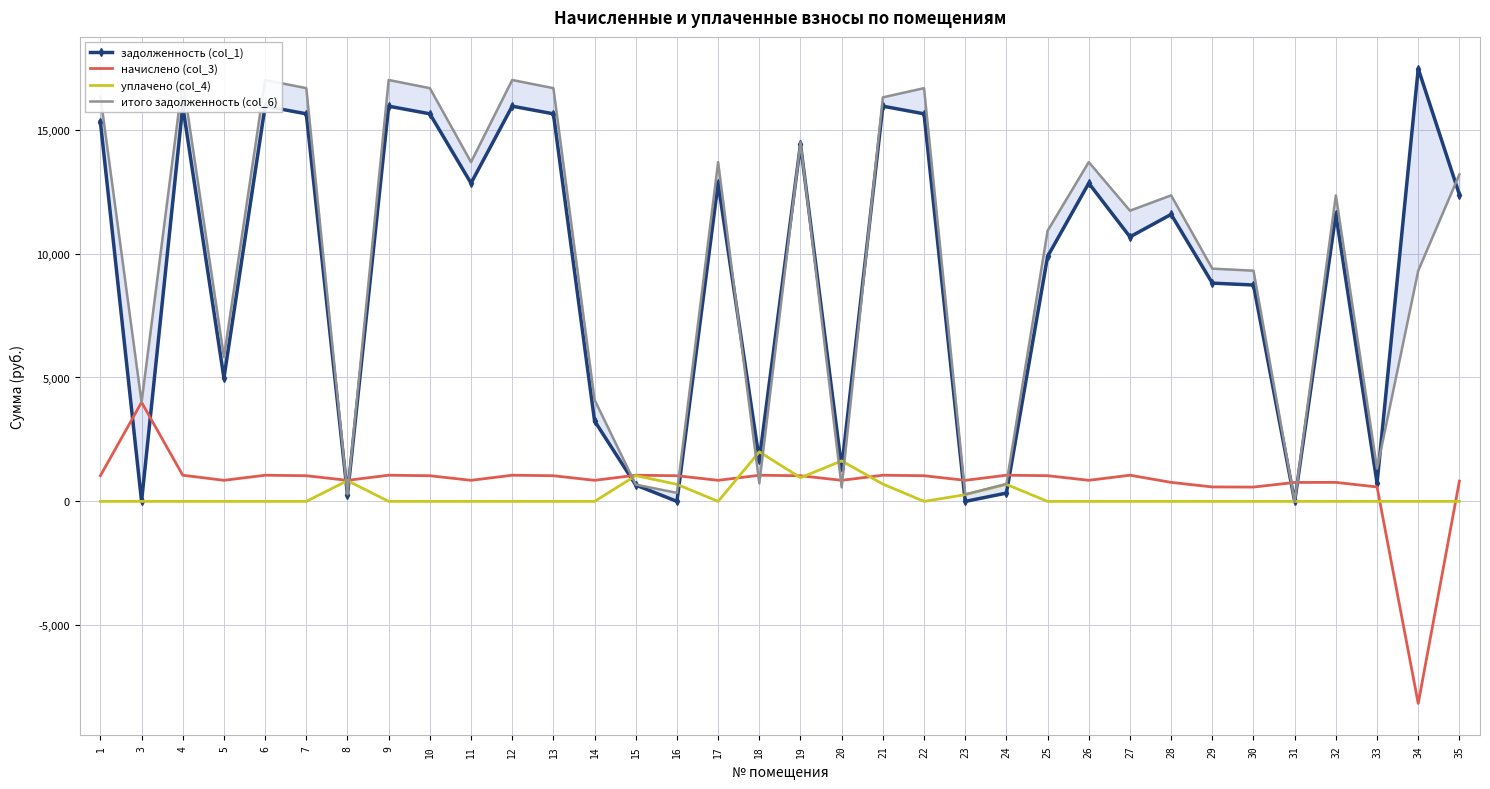

Where do итого задолженность (col_6) and начислено (col_3) first cross each other?

7 and 8